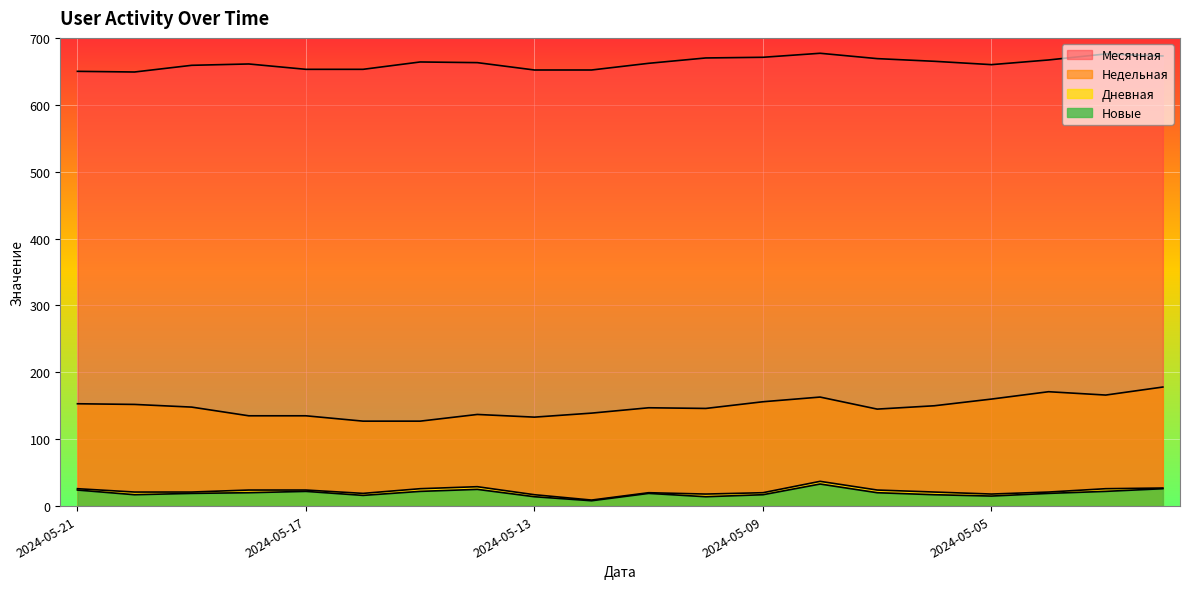

True or false: Дневная and Месячная intersect in this chart.

False